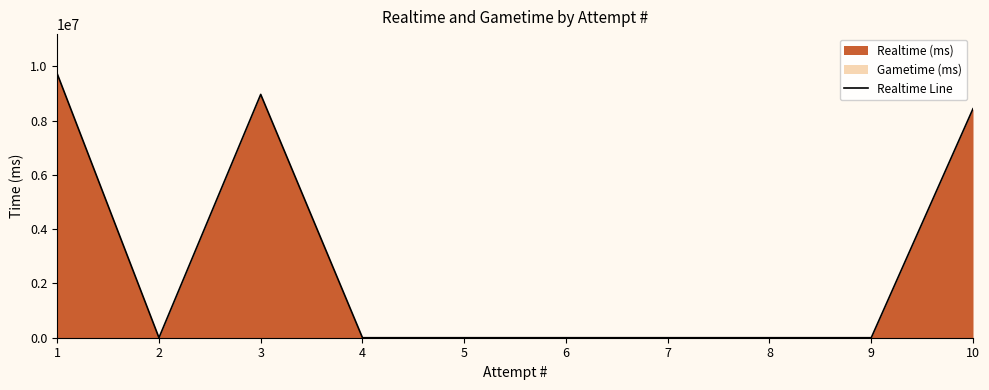

What is the value of the 3rd point from the left?

8969244